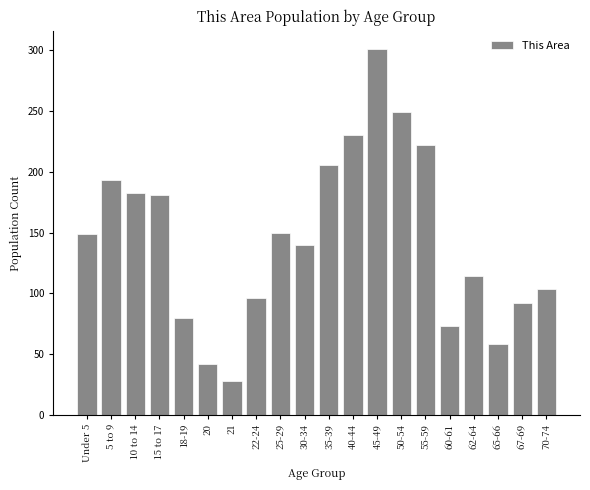

What value does the data have at Under 5, to the nearest 10?

150